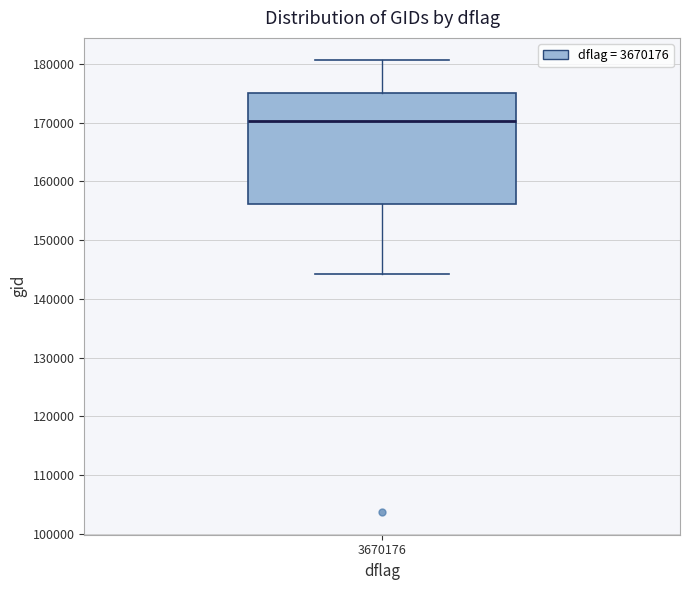

Read this box plot against the y-axis: the position of the median line, the range covered by the box, and the ends of both whiskers. The values are not printed on the chart, so give them approximately, as read against the axis.

median 170000, box 156000 to 175000, whiskers 144000 to 181000